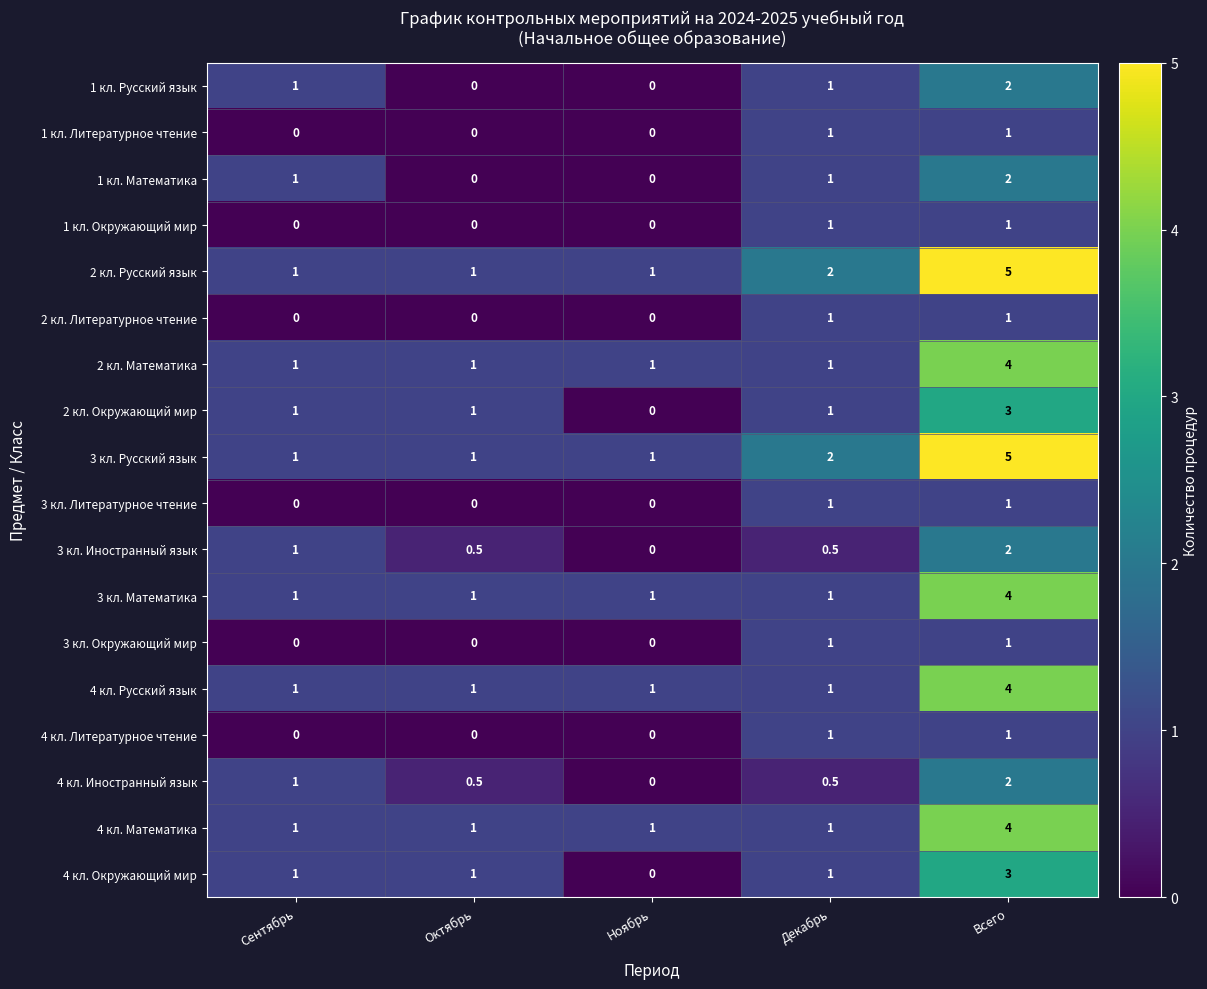

Which label corresponds to the largest value in the chart?

Всего